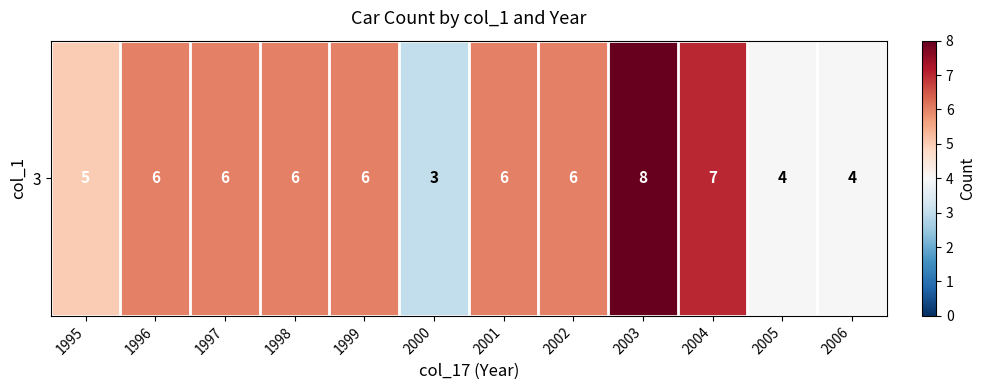

List the labels in order of value, smallest first.

2000, 2005, 2006, 1995, 1996, 1997, 1998, 1999, 2001, 2002, 2004, 2003